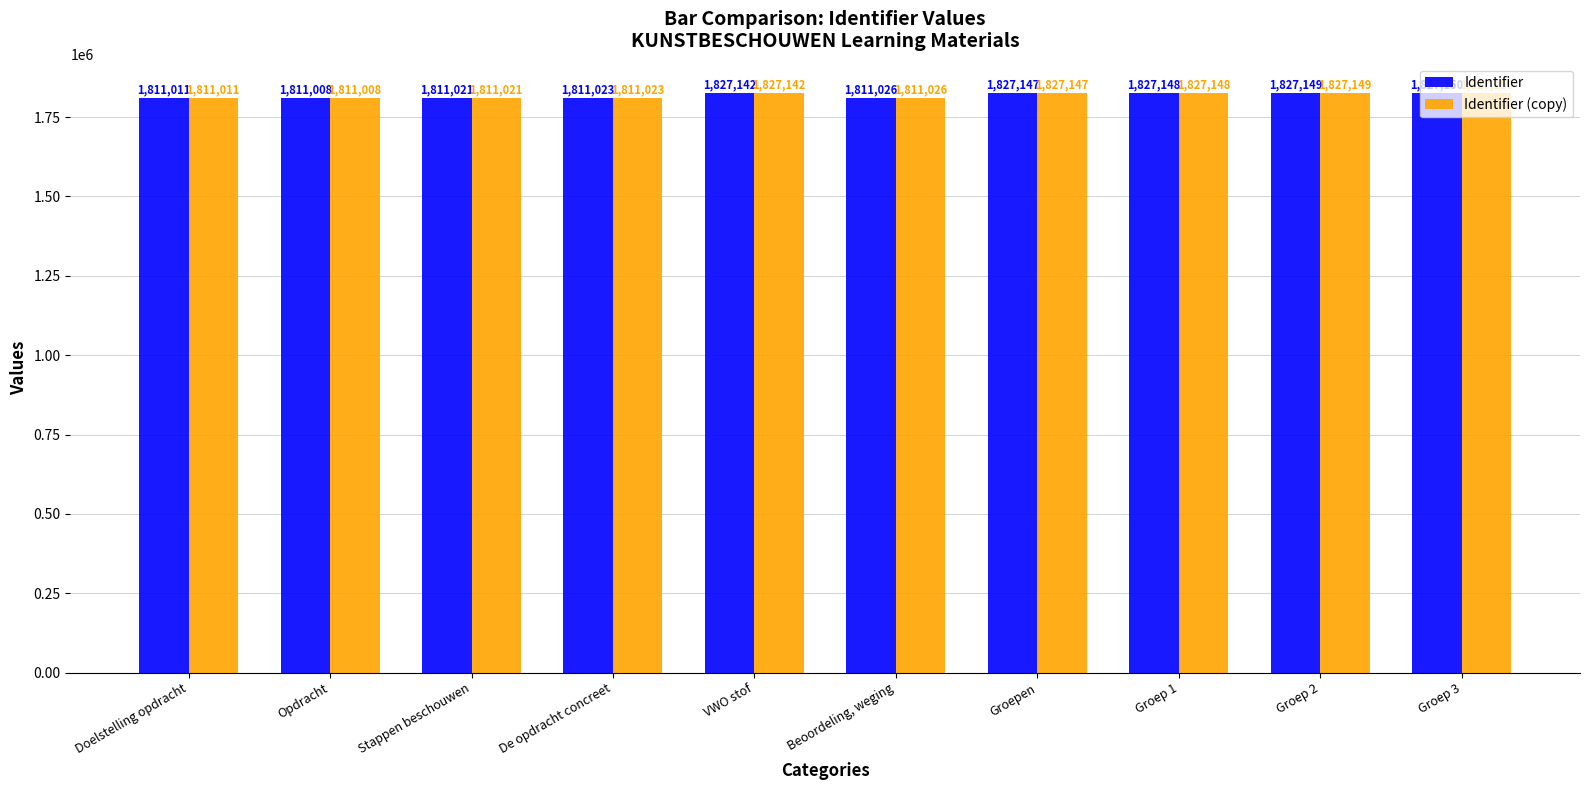

How many bars are there in total?

20